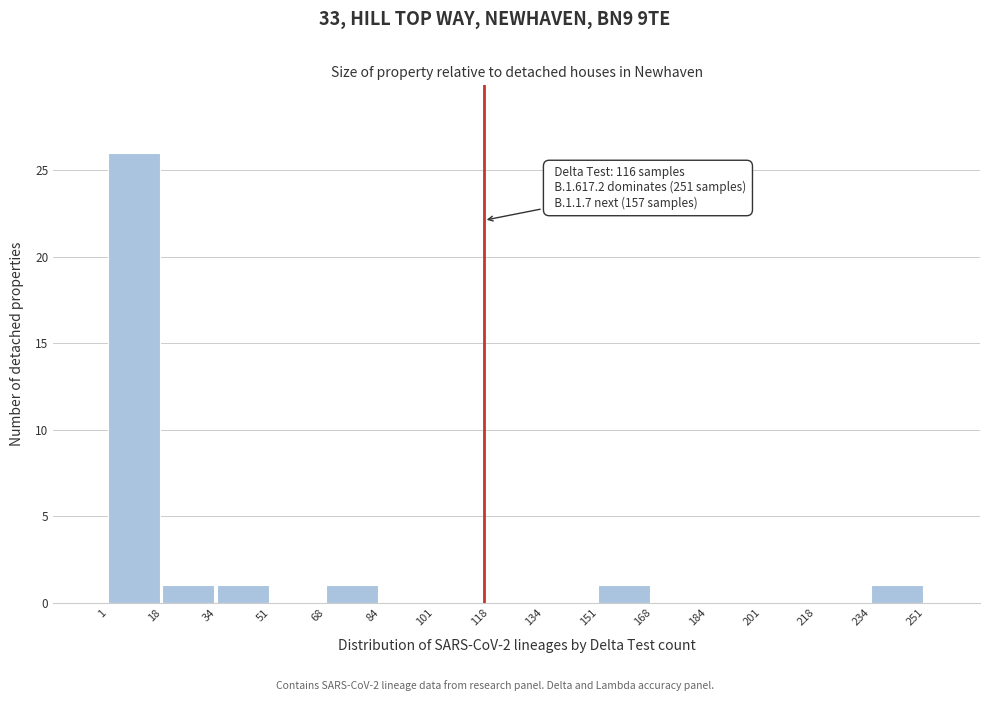

Over which range of the x-axis is the bar tallest?

1 to 18